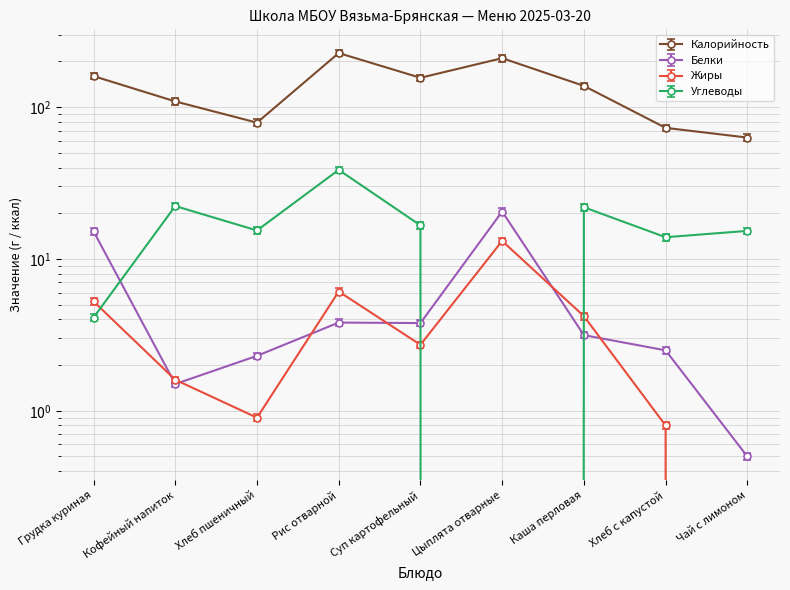

What is the difference between the maximum and minimum values in the Углеводы series?

38.6